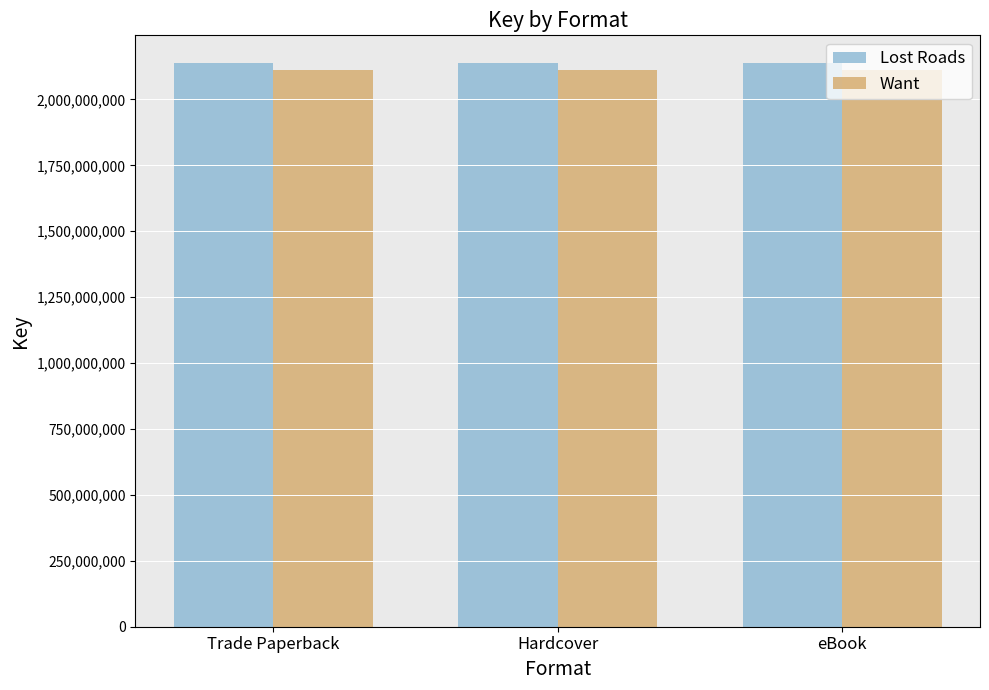

What is the smallest value displayed?

2112123010